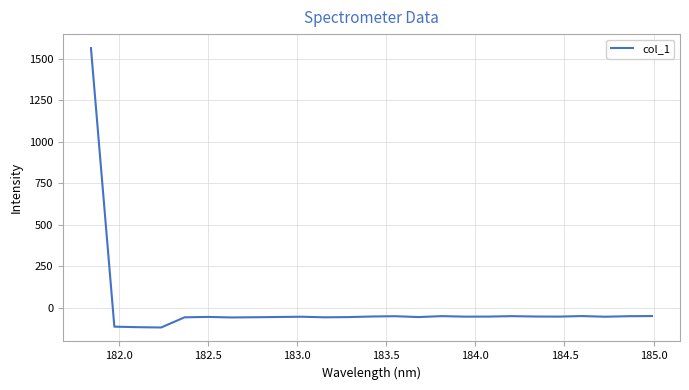

What is the smallest value displayed?

-117.5